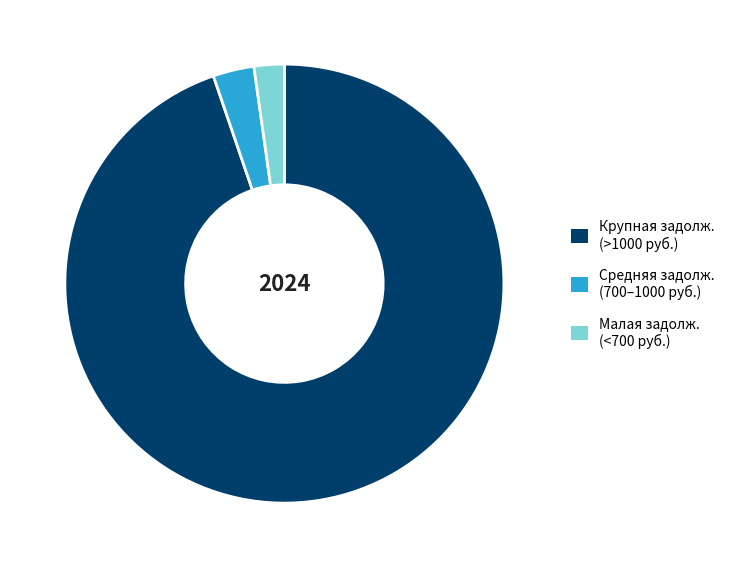

Which slice is the smallest?

Малая задолж. (<700 руб.)